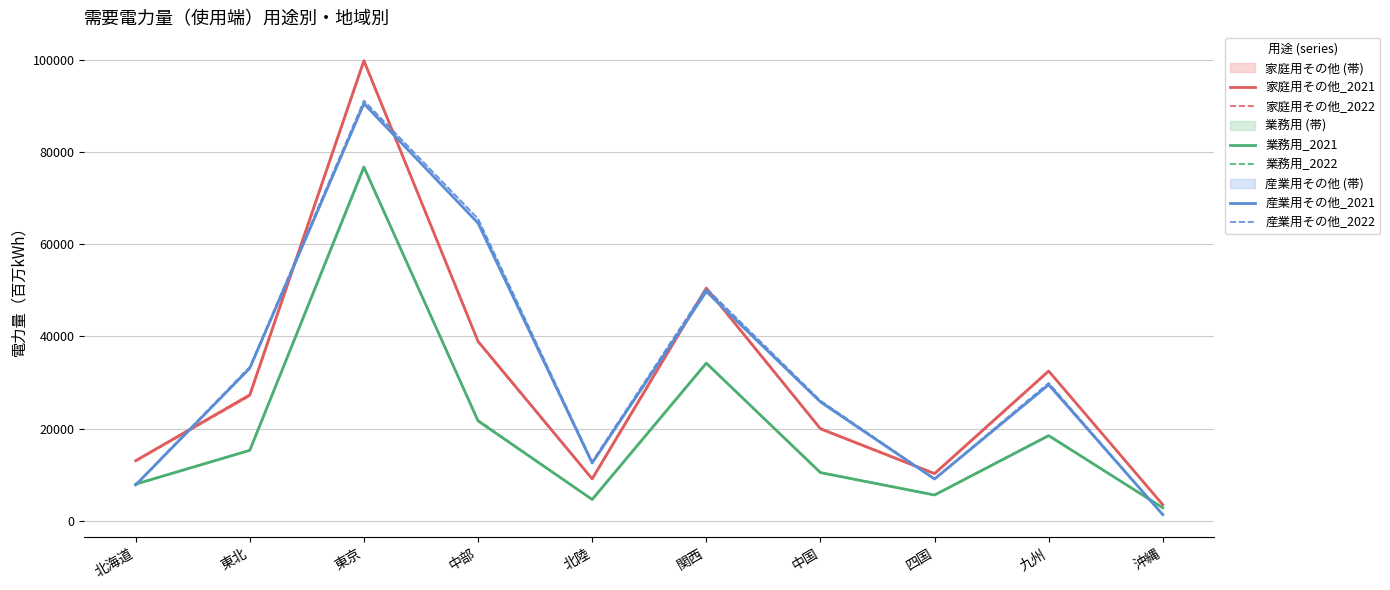

Where is 業務用_2021 nearest to the value 39774?

関西